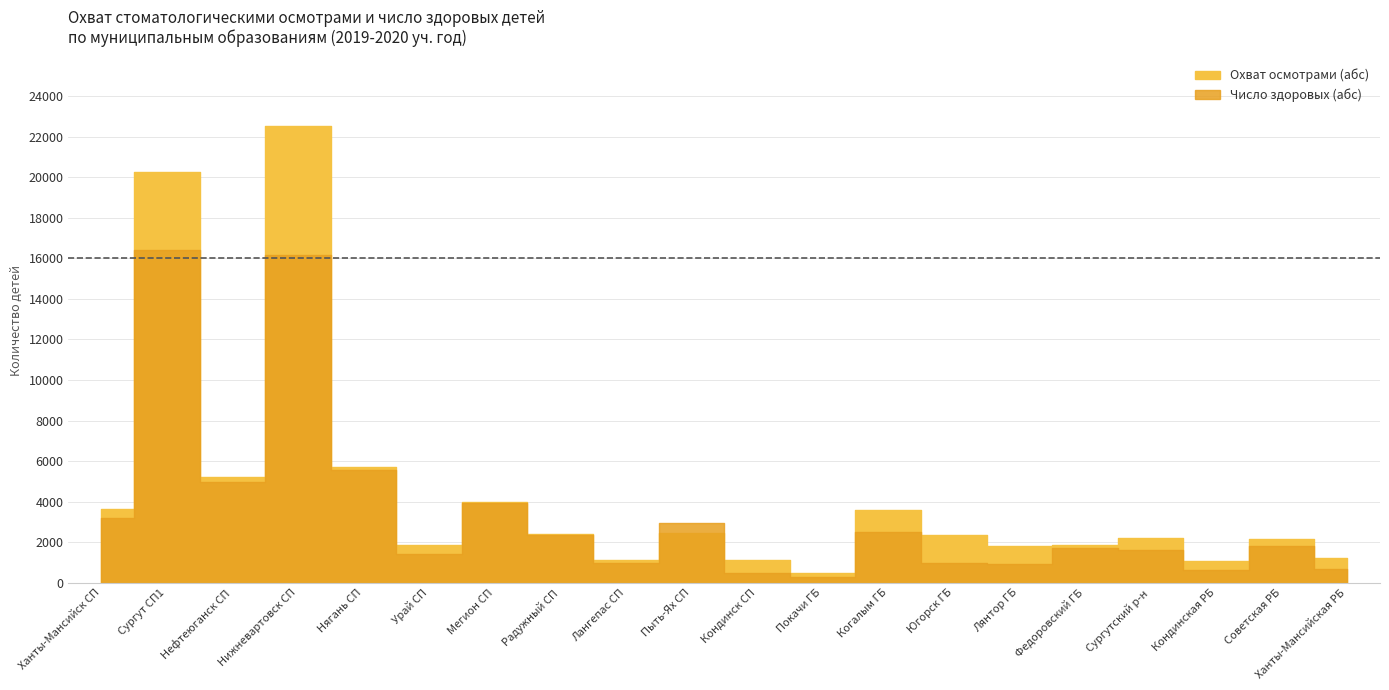

Which series has the largest total across all categories?

Охват осмотрами (абс)